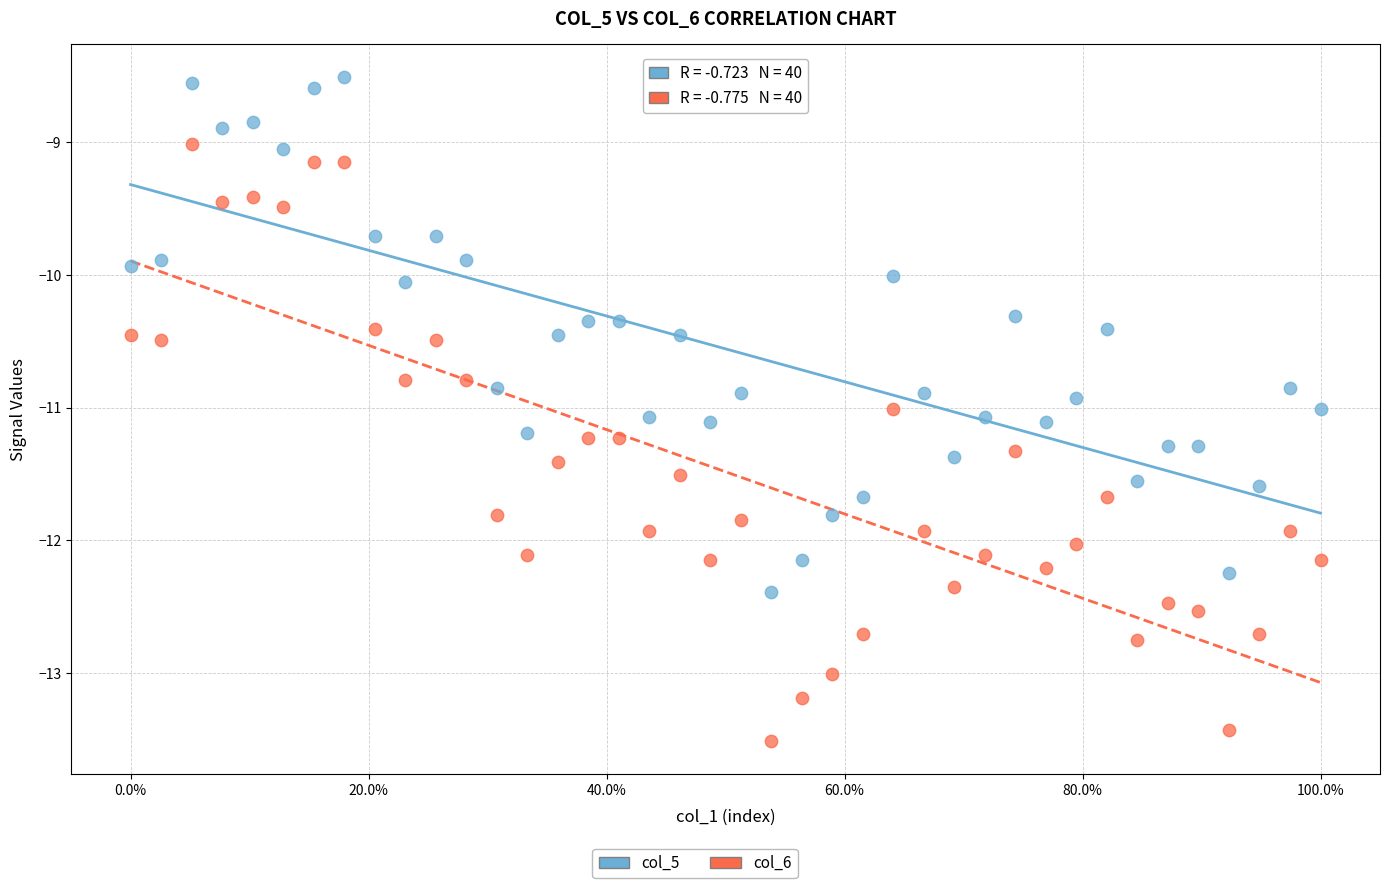

Which series reaches the maximum Y coordinate?

col_5